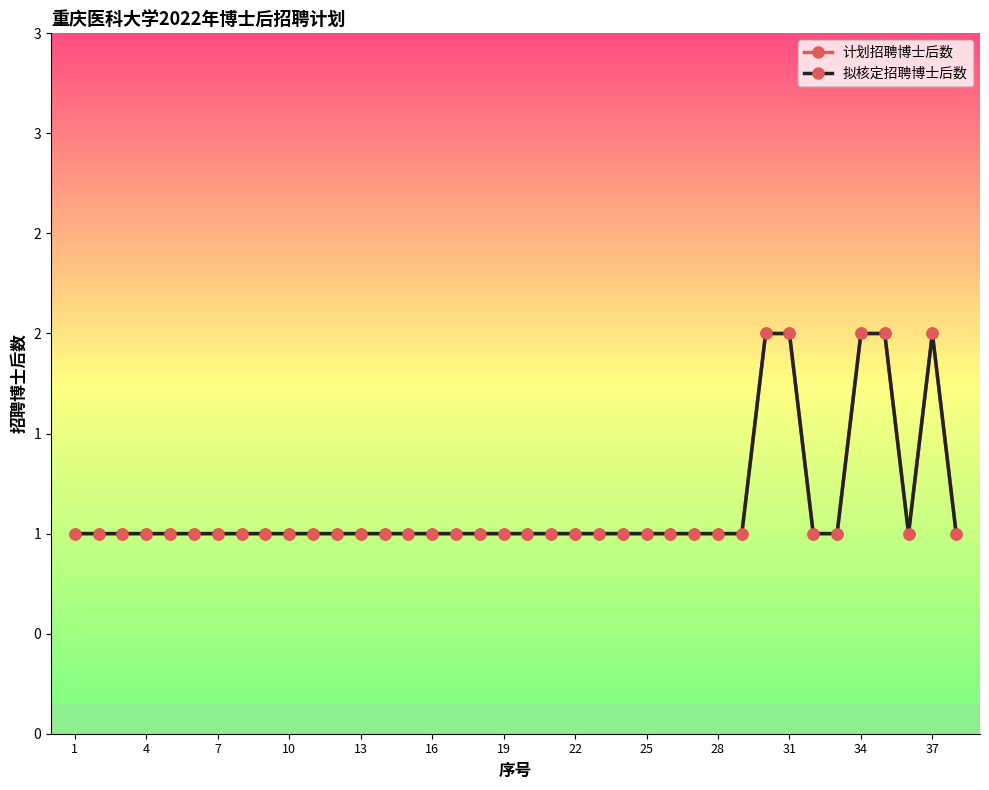

What is the minimum value shown in the chart?

1